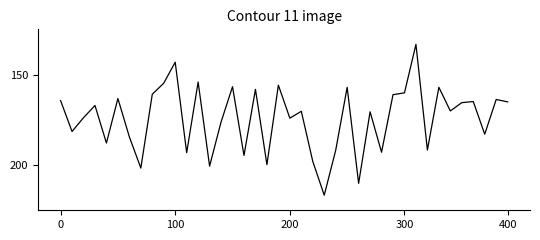

Does the chart have visible grid lines?

No